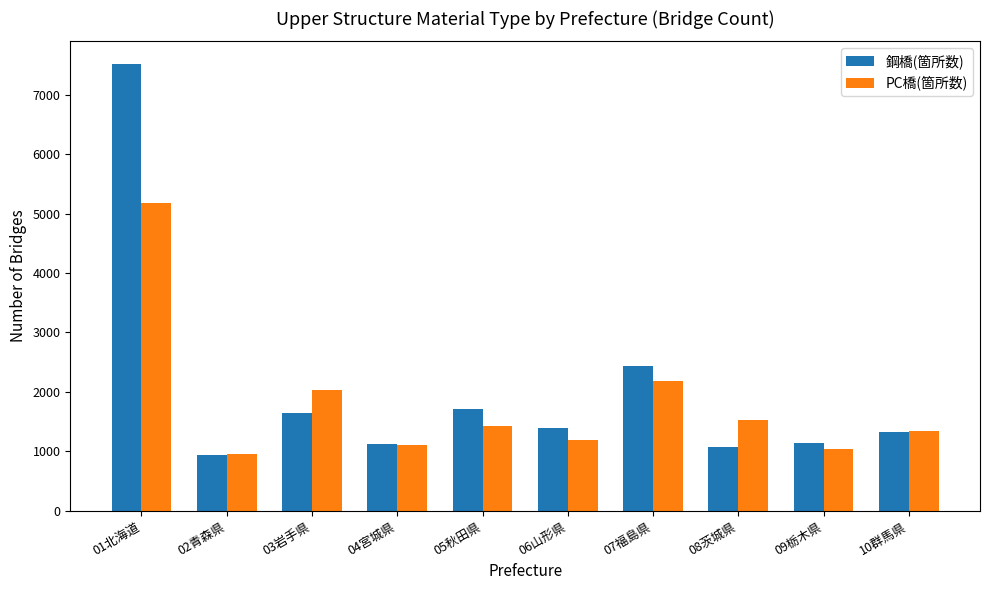

What is the label of the 8th bar from the right?

03岩手県